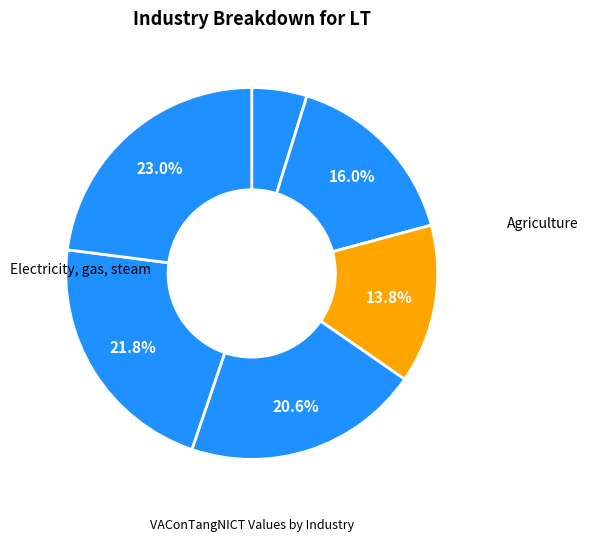

How many segments does this pie chart have?

6